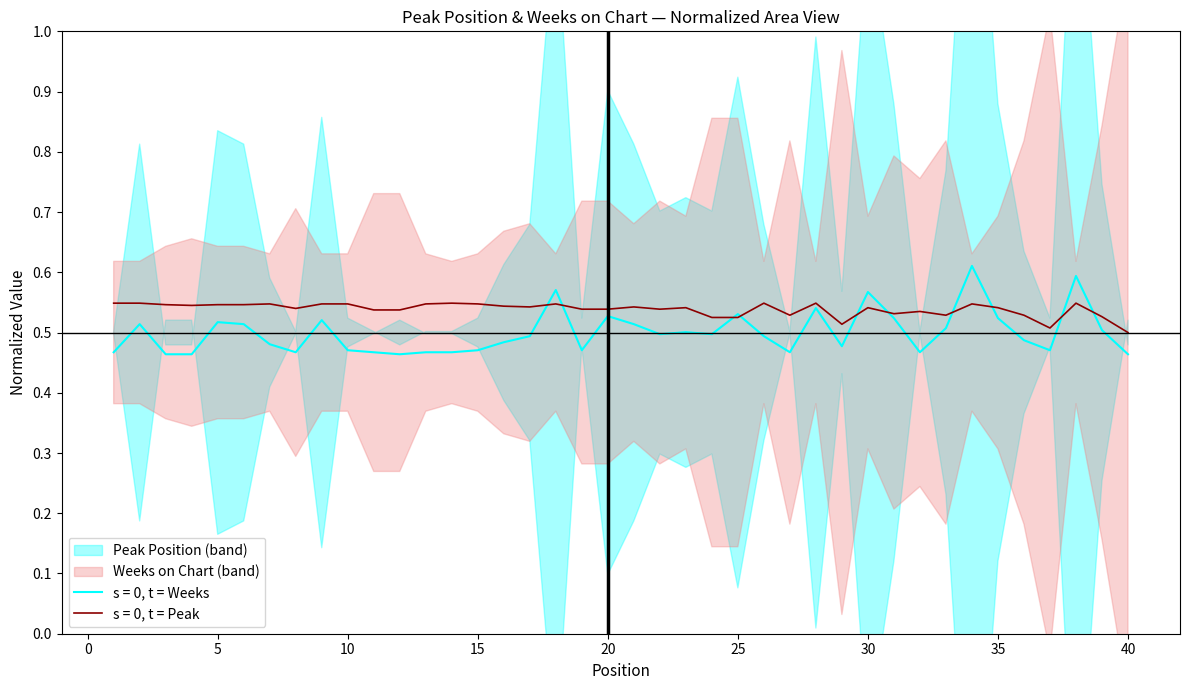

What is the approximate value of Peak Position at 22?

0.5